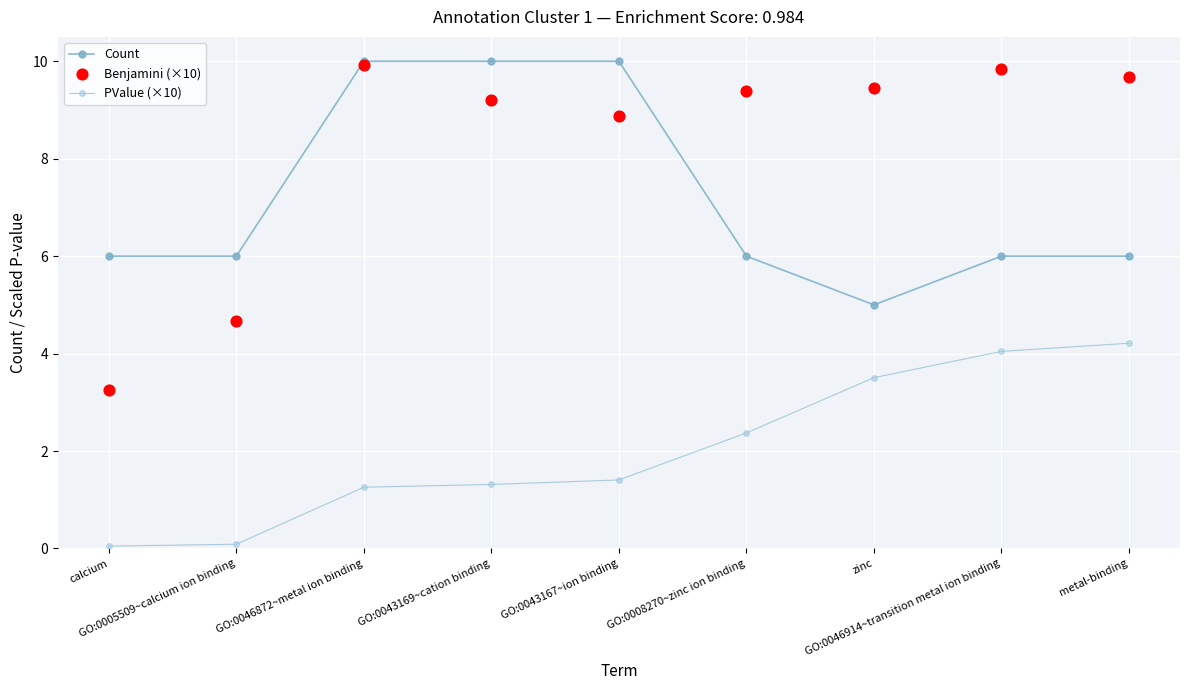

What is the total value across all series at metal-binding?

19.9